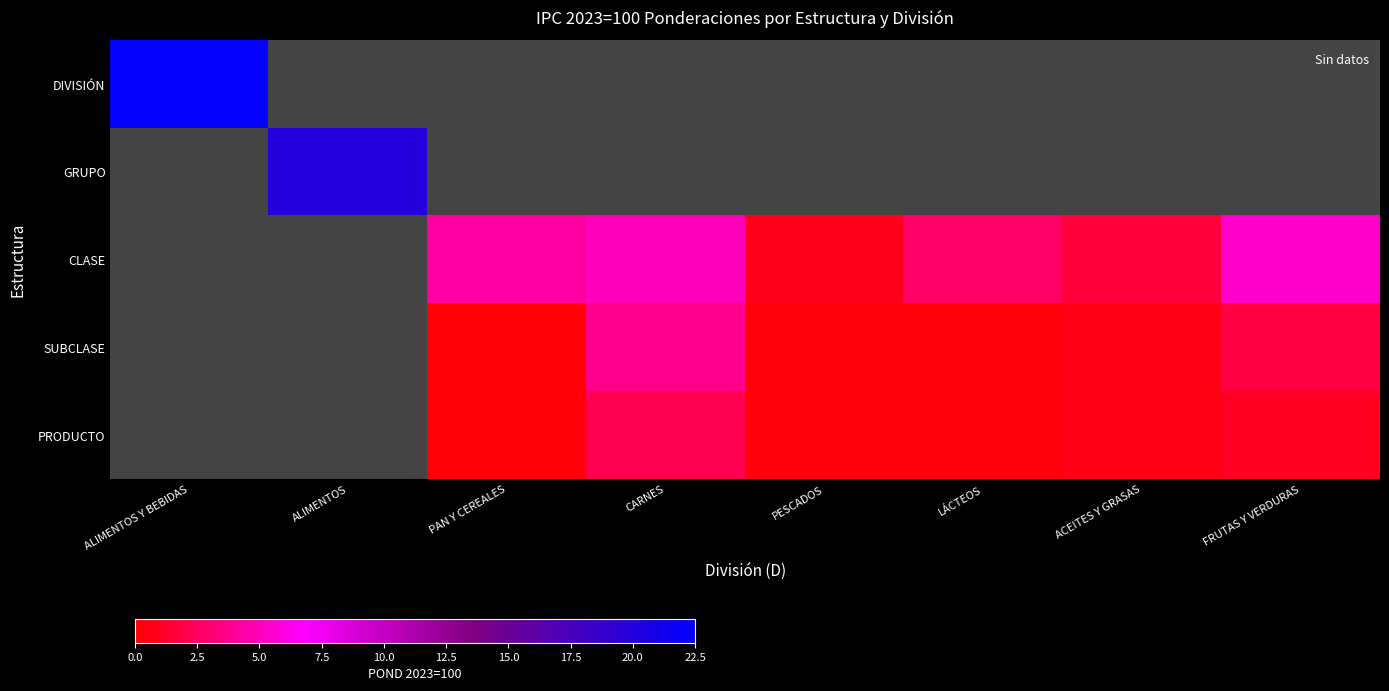

How many series are shown in this chart?

5